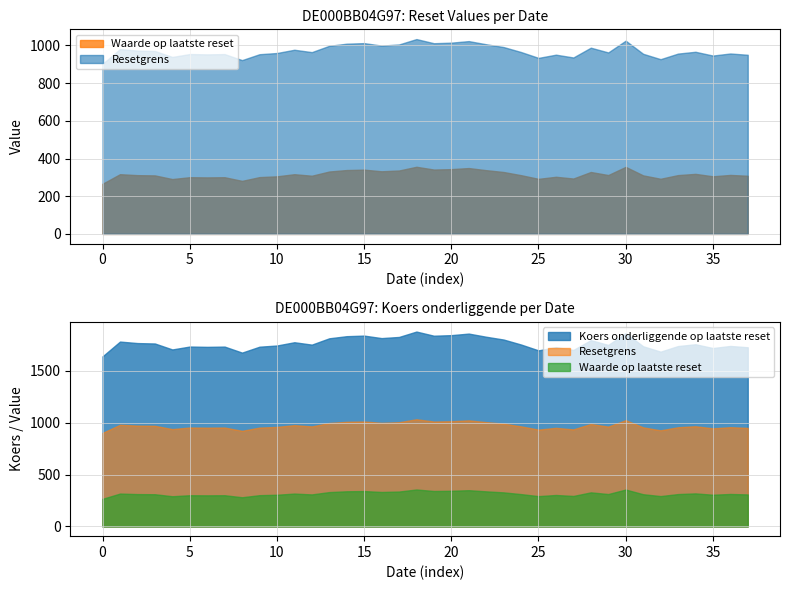

What are all the series names shown in the legend?

Waarde op laatste reset, Resetgrens, Koers onderliggende op laatste reset